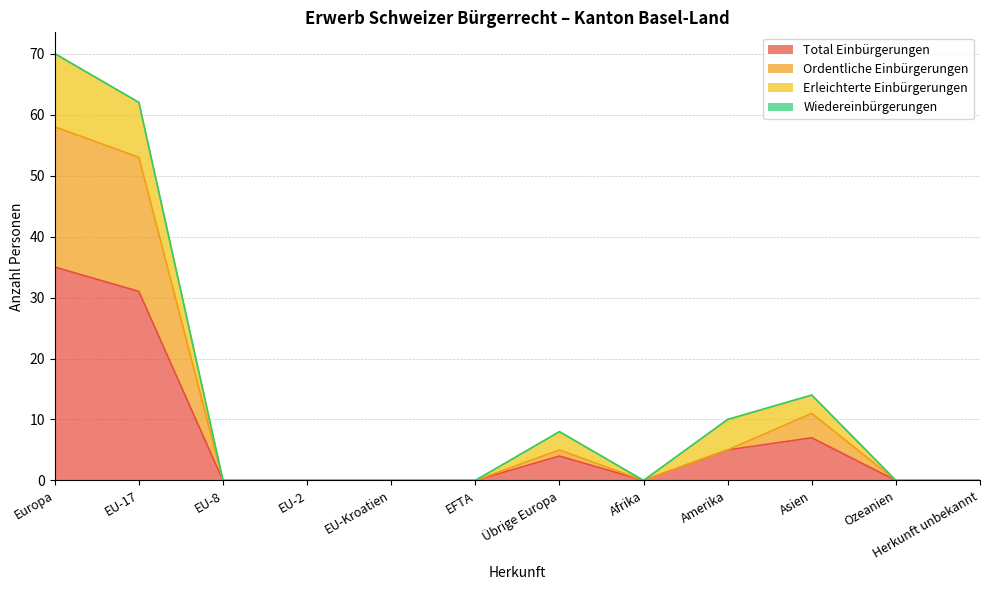

At which label is Total Einbürgerungen closest to 17?

Asien